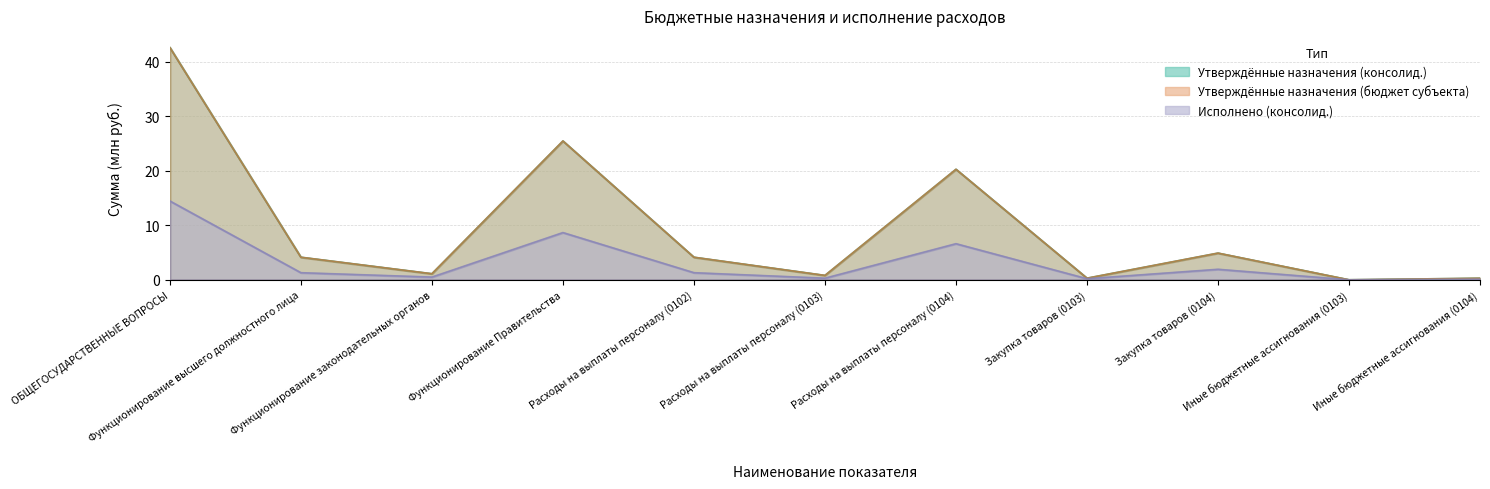

True or false: Исполнено (консолид.) and Утверждённые назначения (бюджет субъекта) cross at least once.

False